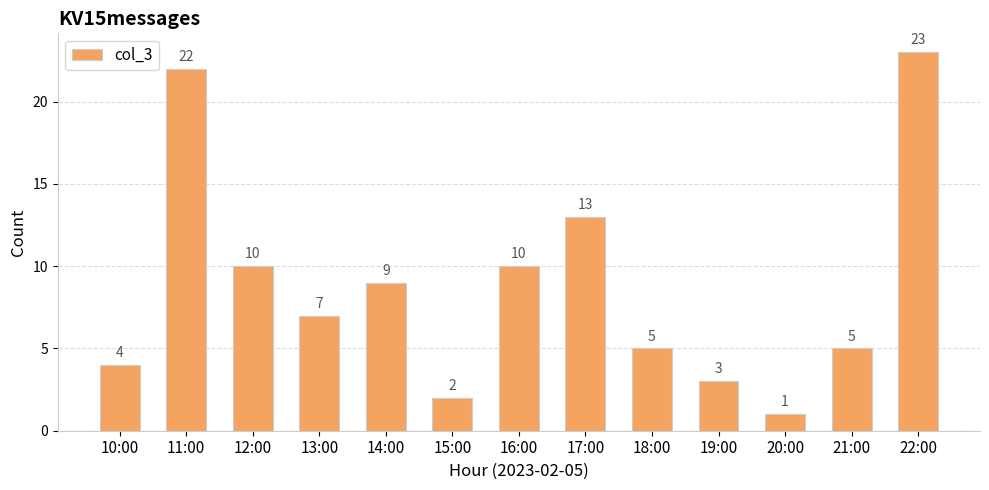

What is the label of the 4th bar from the right?

19:00